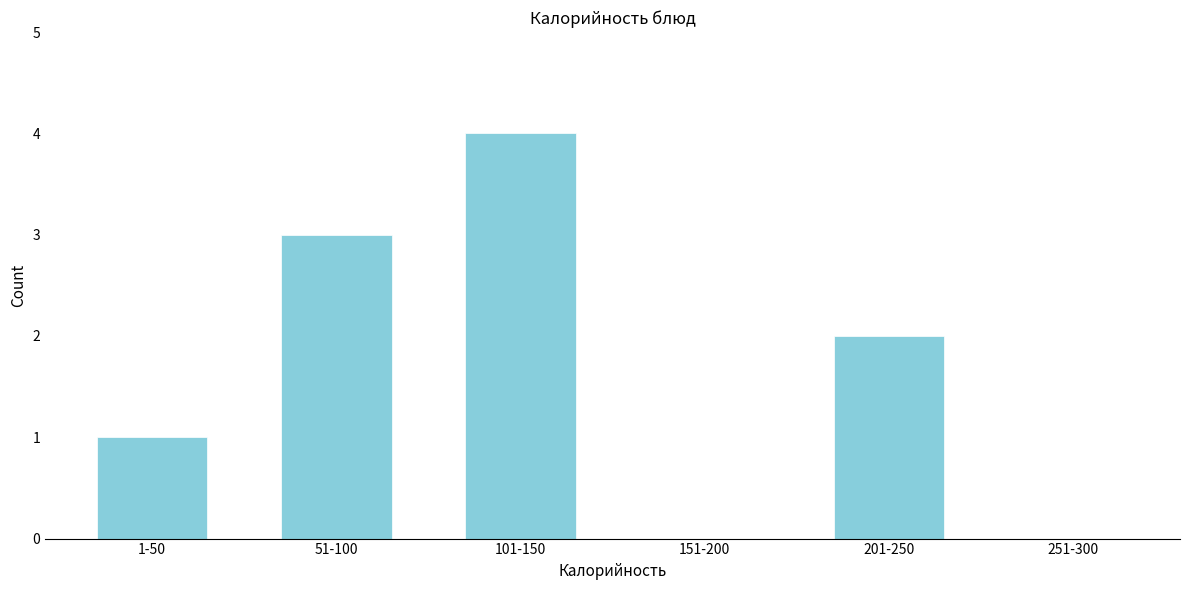

Reading left to right, extract all data points from this chart.

1-50=1	51-100=3	101-150=4	151-200=0	201-250=2	251-300=0